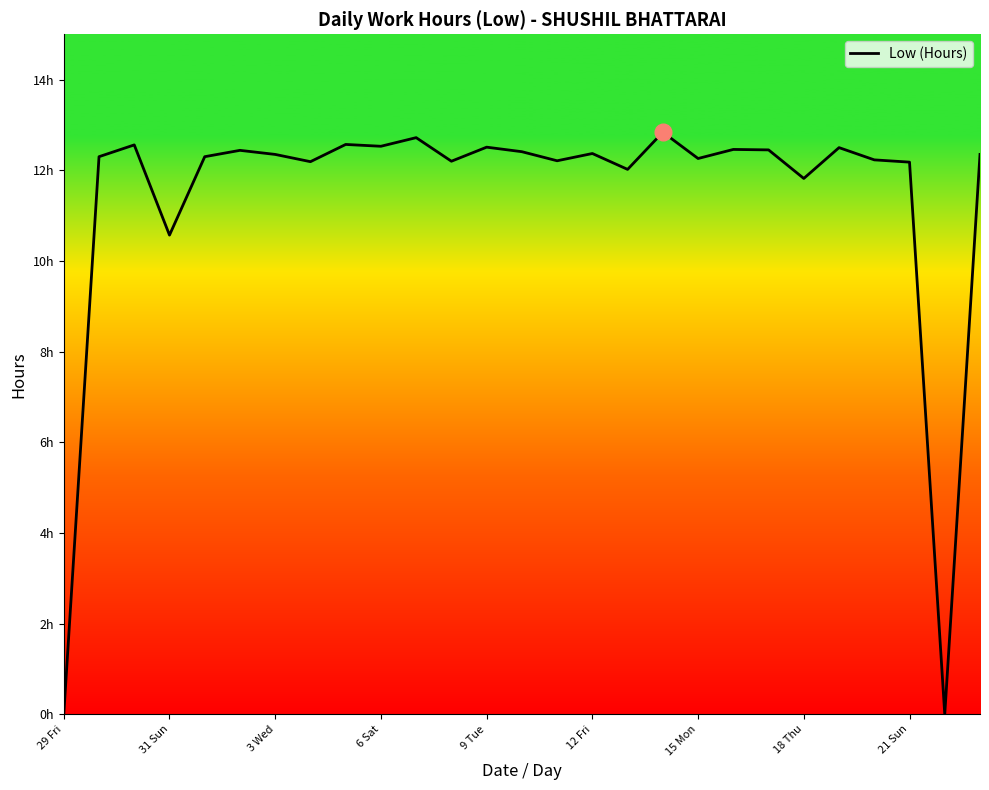

What is the difference between the second highest and second lowest values?

12.7